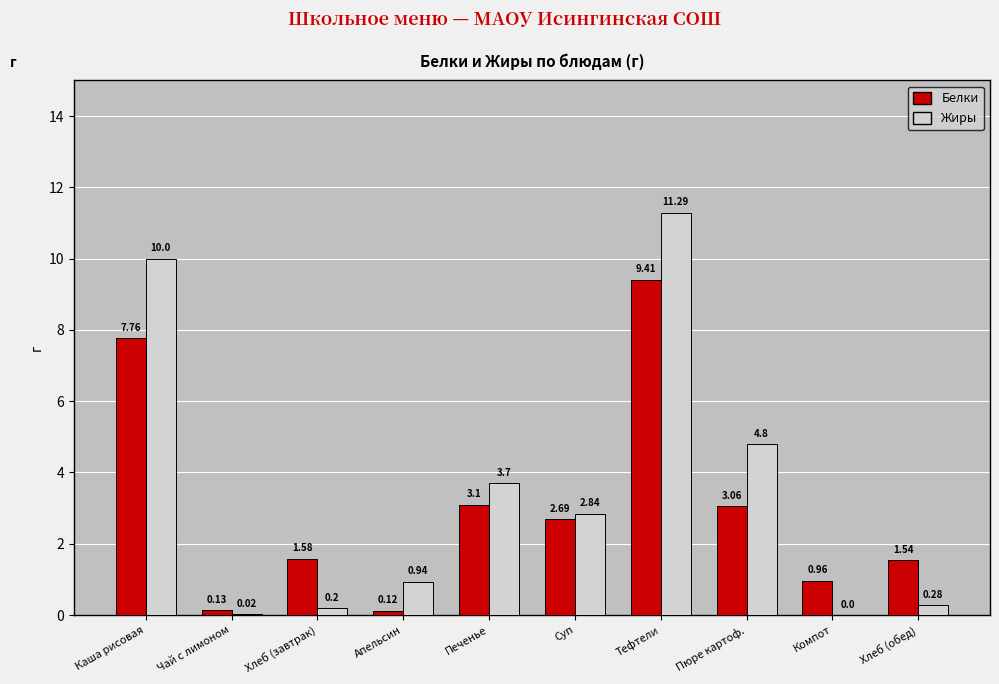

Which category has the highest value across all series?

Тефтели